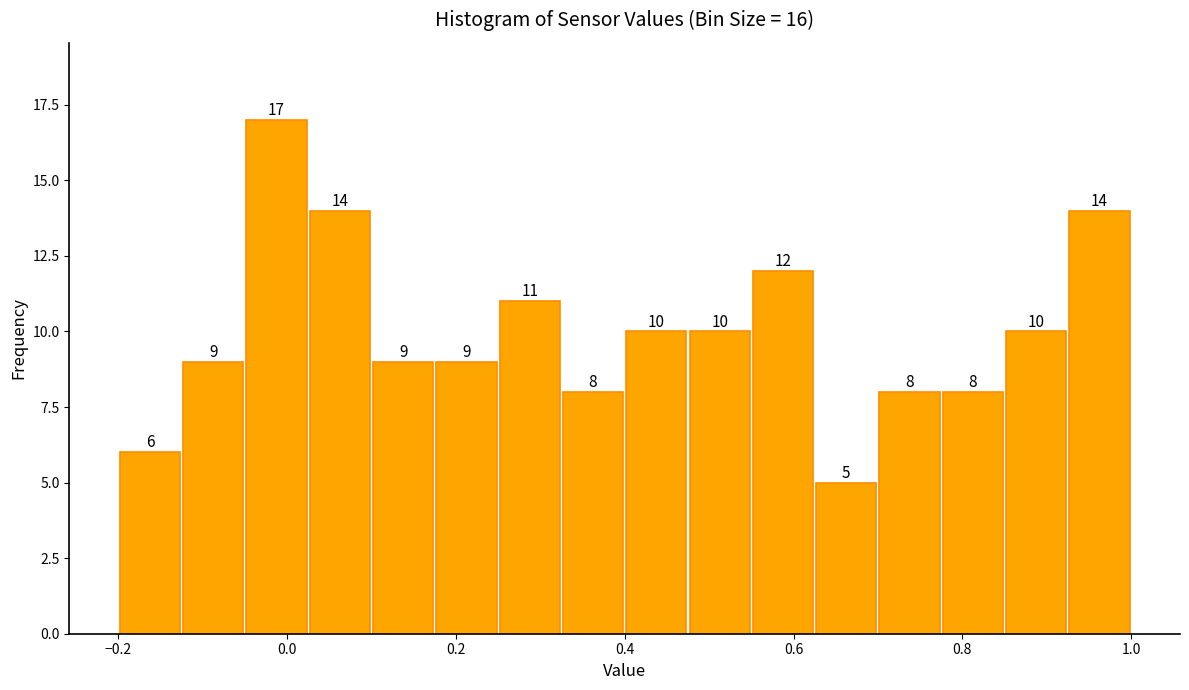

Around what value on the x-axis is the tallest bar? Give the approximate position of its centre, as read against the axis.

-0.02